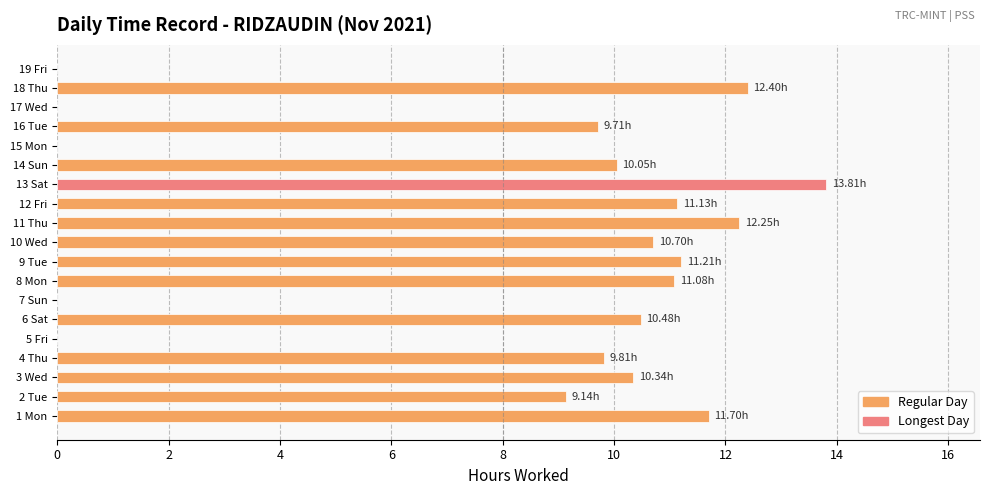

What is the change in value from 6 Sat to 9 Tue?

+0.7